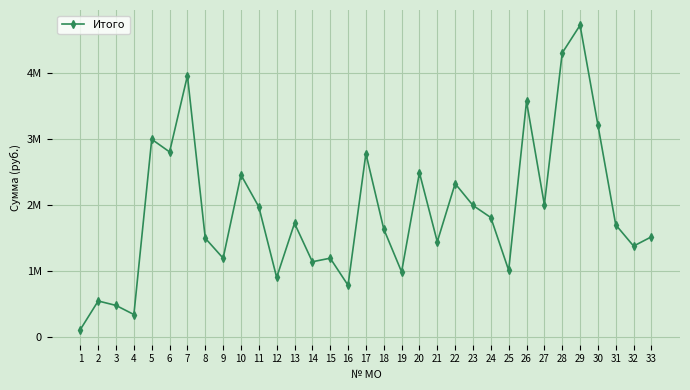

What is the maximum value shown in the chart?

4721638